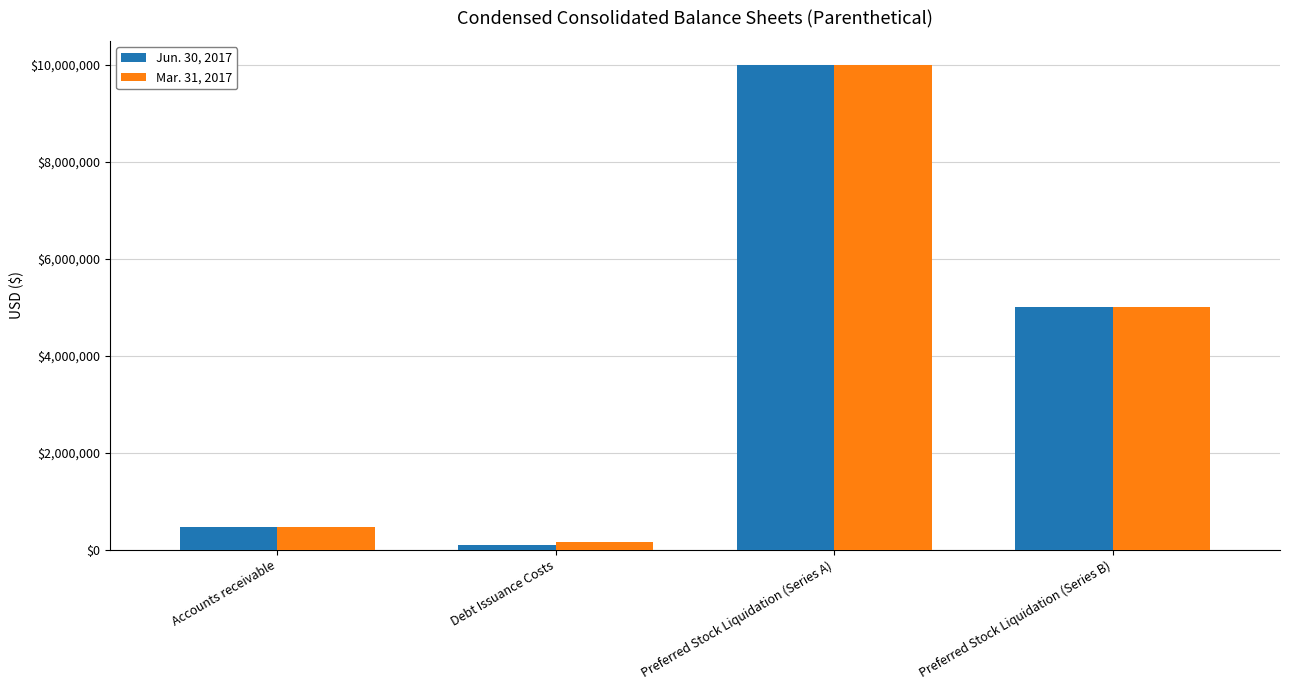

What value does the Jun. 30, 2017 series have at Preferred Stock Liquidation (Series A)?

9999999